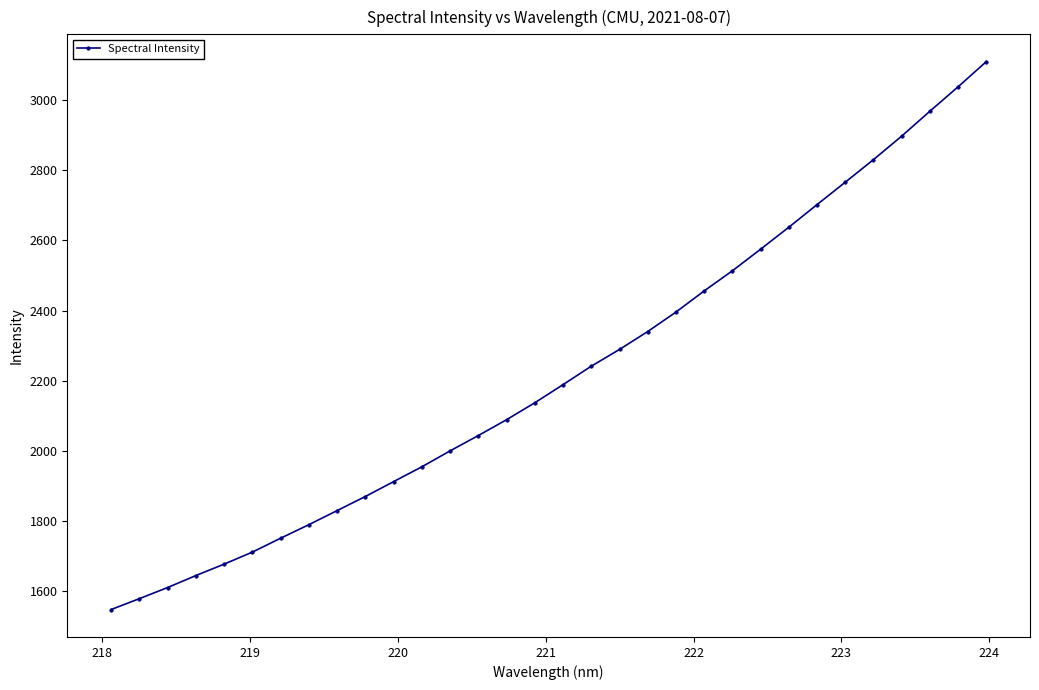

What is the maximum value shown in the chart?

3109.9